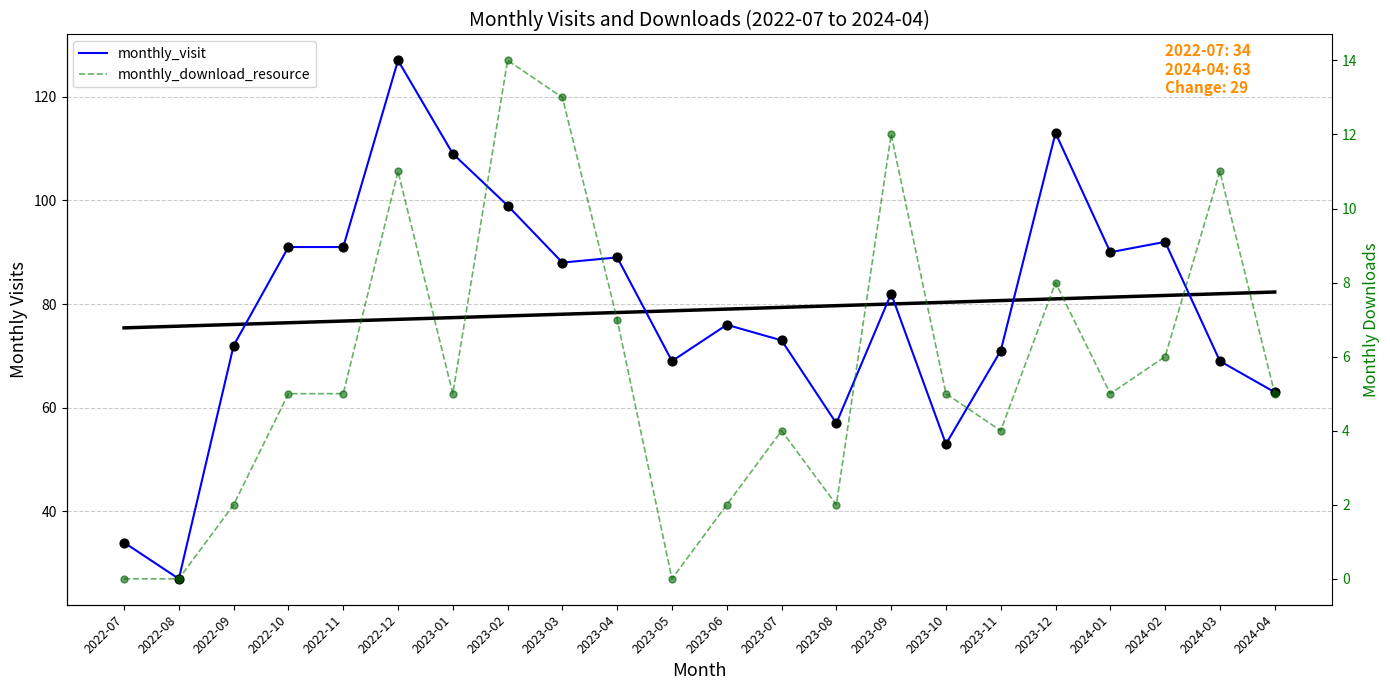

What is the total value across all series at 2024-02?

98